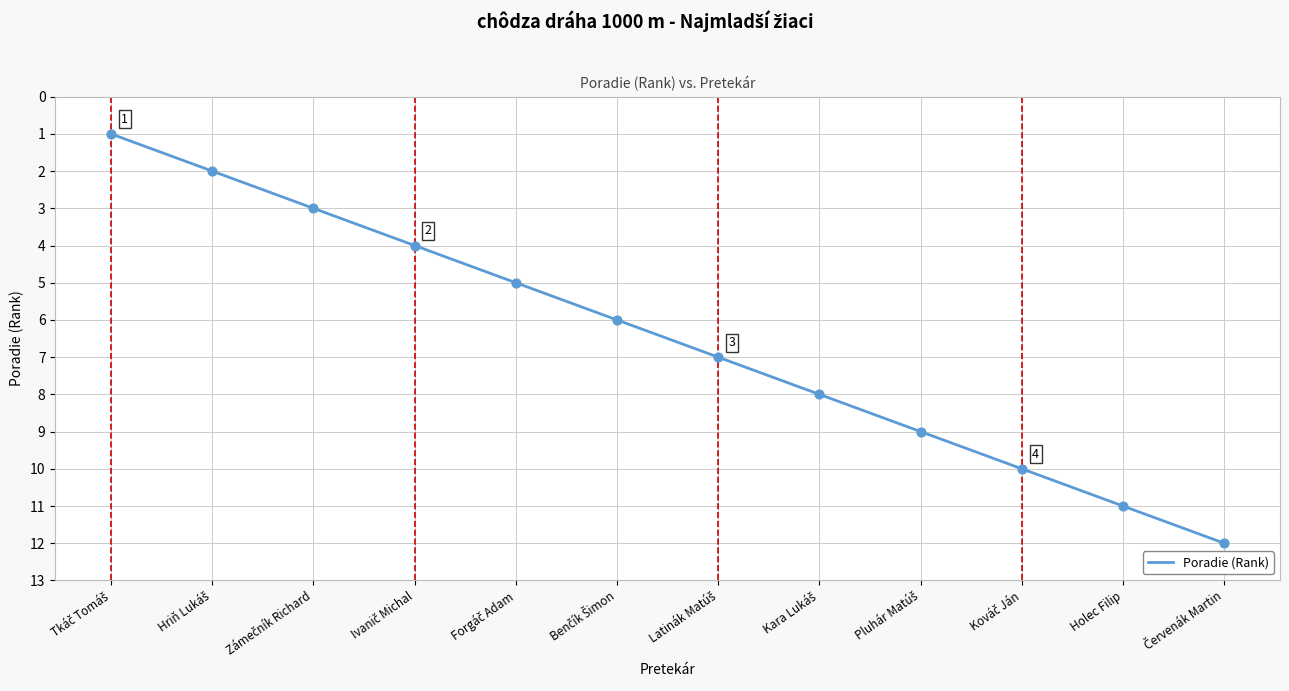

How many lines are shown in the chart?

1